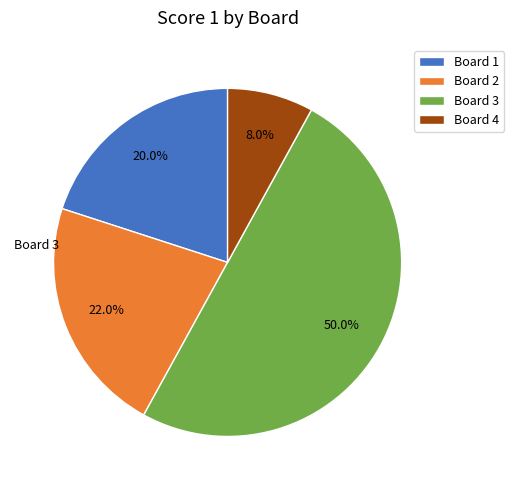

Does Board 4 account for over 50% of the chart?

No